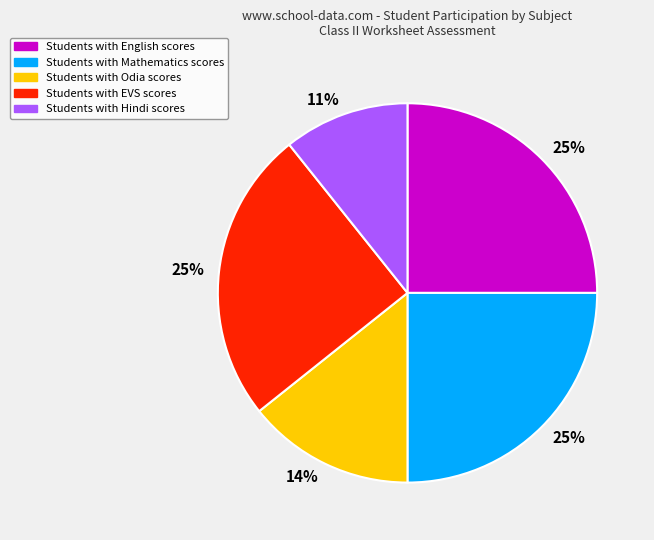

To the nearest percent, what is the difference between the largest and smallest slice percentages?

14%